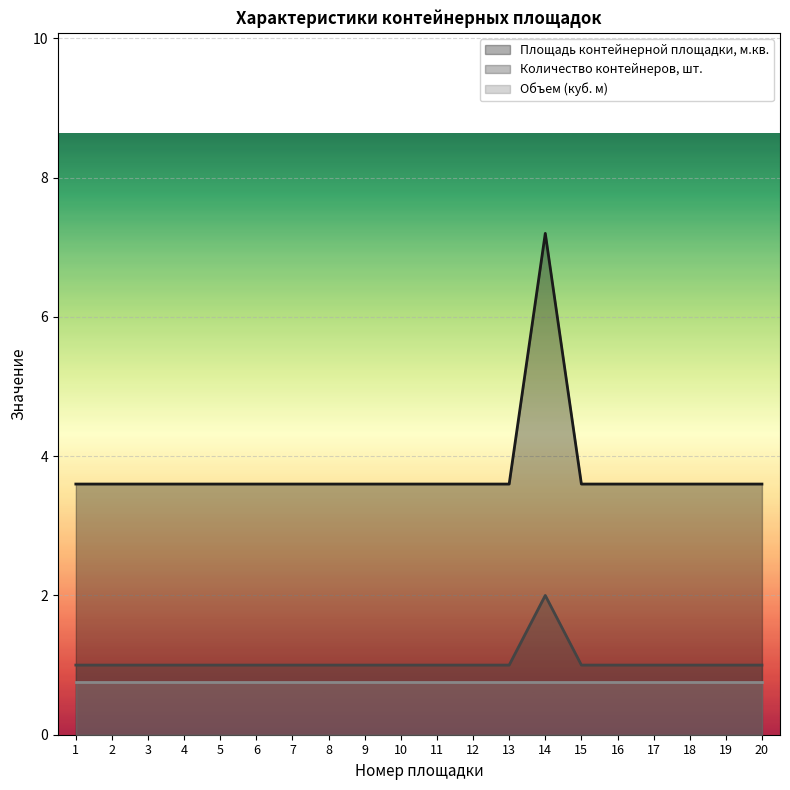

What is the smallest value displayed?

0.8